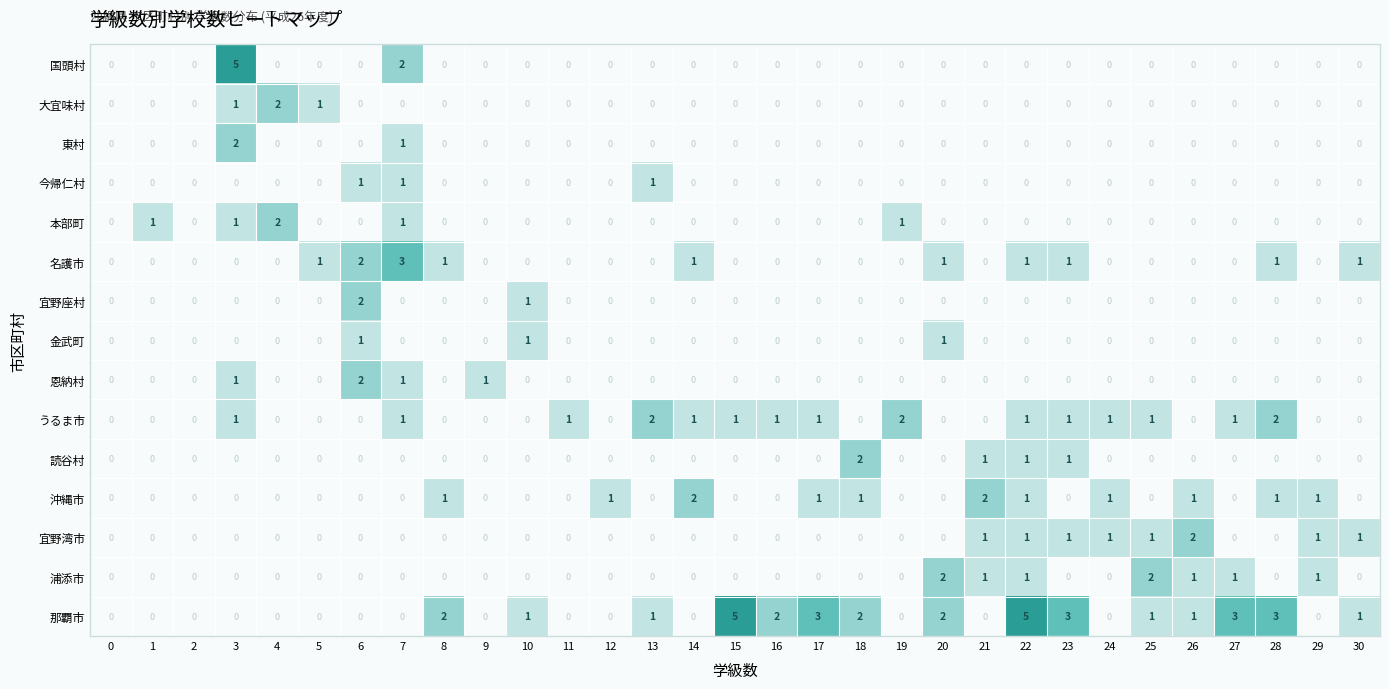

The value of 東村 at 29 is 0. True or false?

True